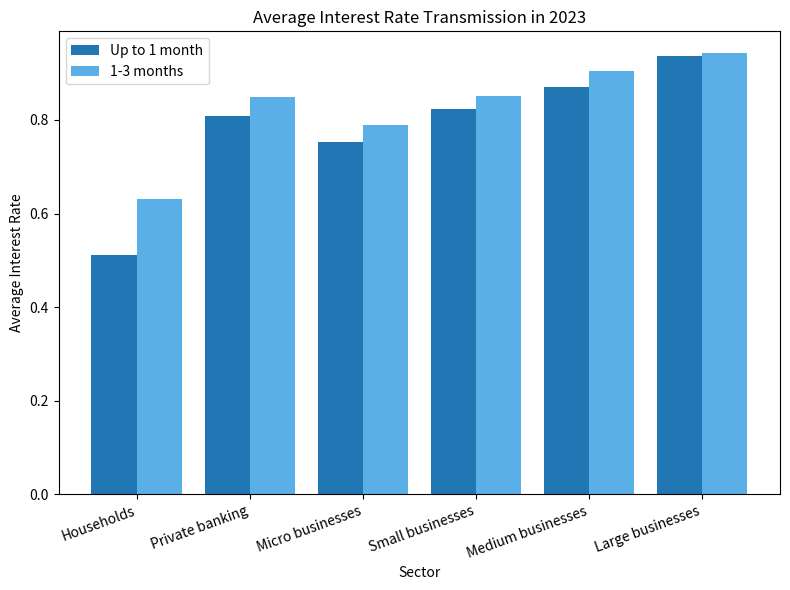

What is the label of the 4th bar from the right?

Micro businesses